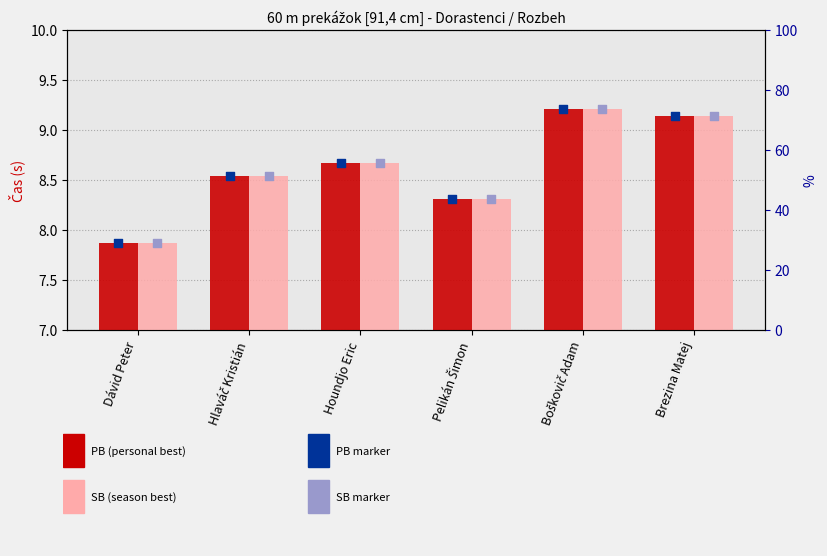

Which series contains the highest Y value?

PB